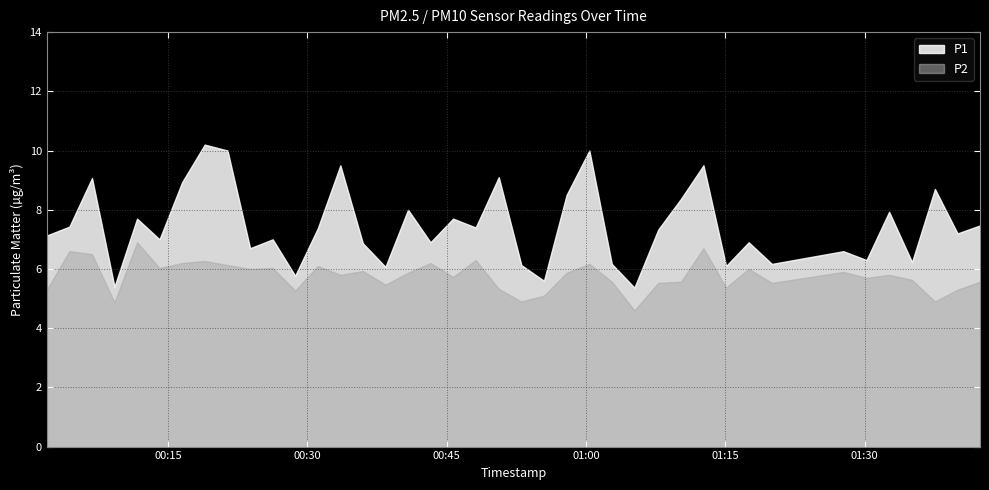

What is the difference between the P2 values at 2023-06-26T00:57:54 and 2023-06-26T00:18:57?

0.4